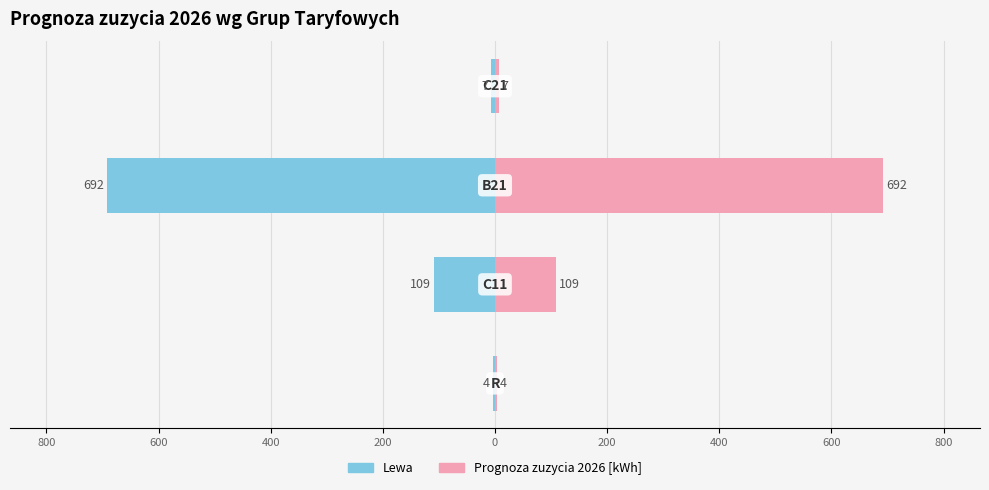

Count the number of categories in the chart.

4